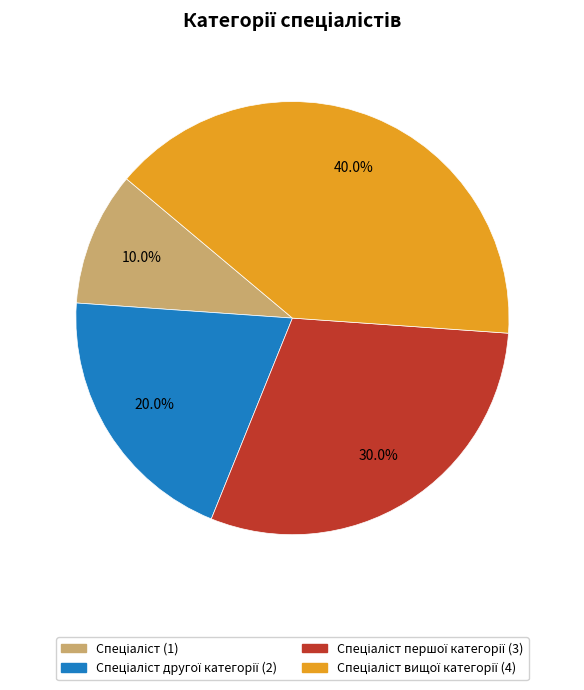

Does any single category account for the majority?

No